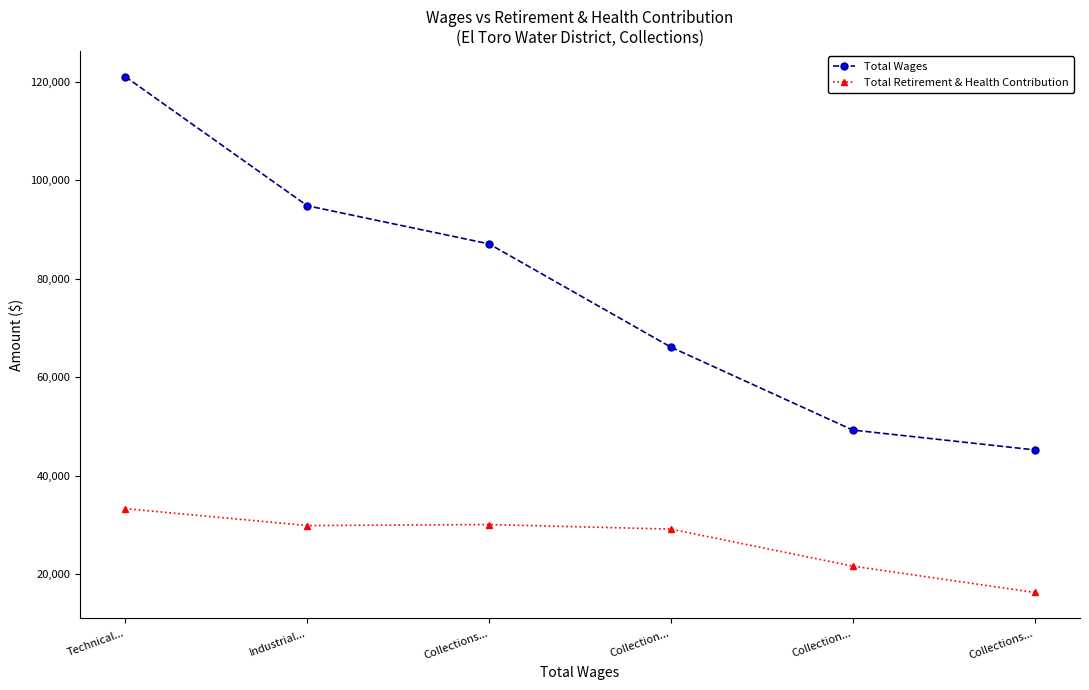

Rank the series by their average value, from lowest to highest.

Total Retirement & Health Contribution, Total Wages